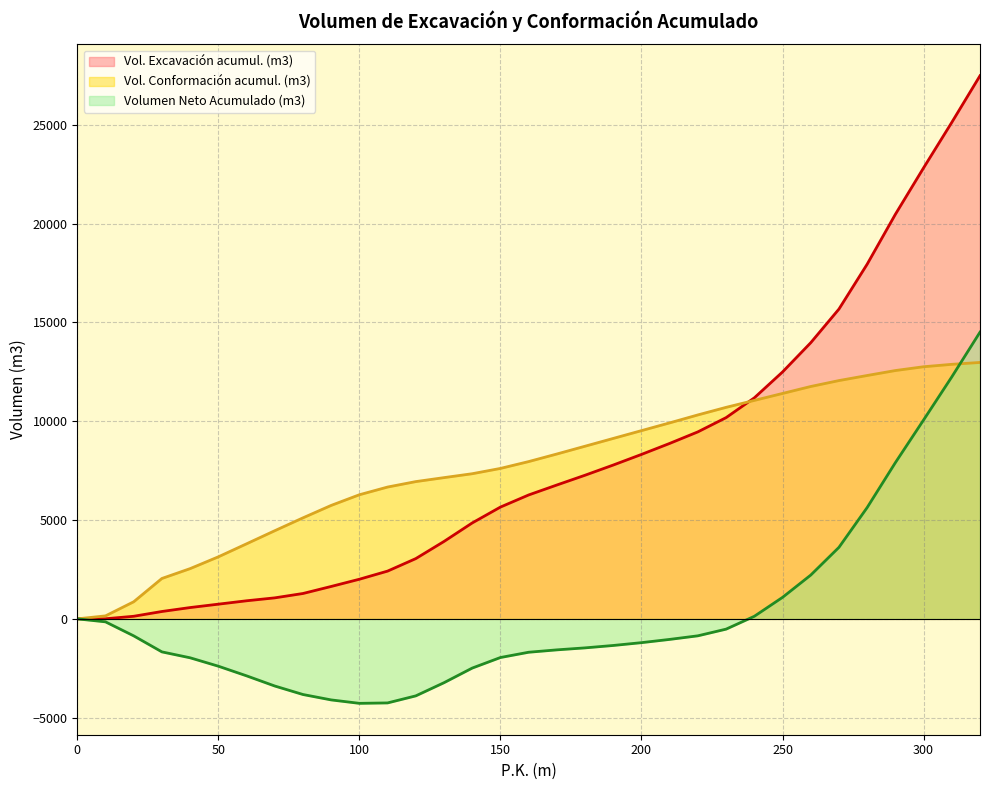

What is the average value of the Vol. Conformación acumul. (m3) series?

7703.8